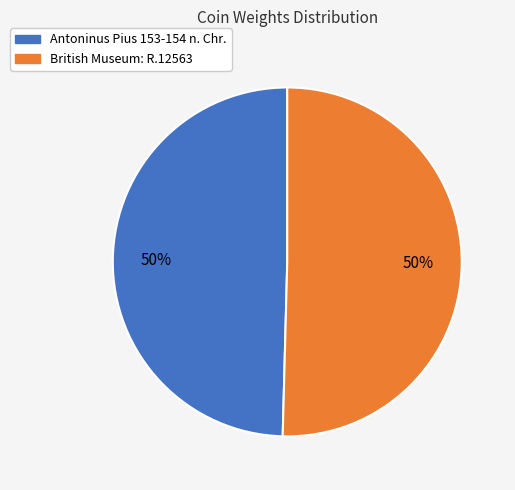

Combined, do British Museum: R.12563 and Antoninus Pius 153-154 n. Chr. account for over 50%?

Yes